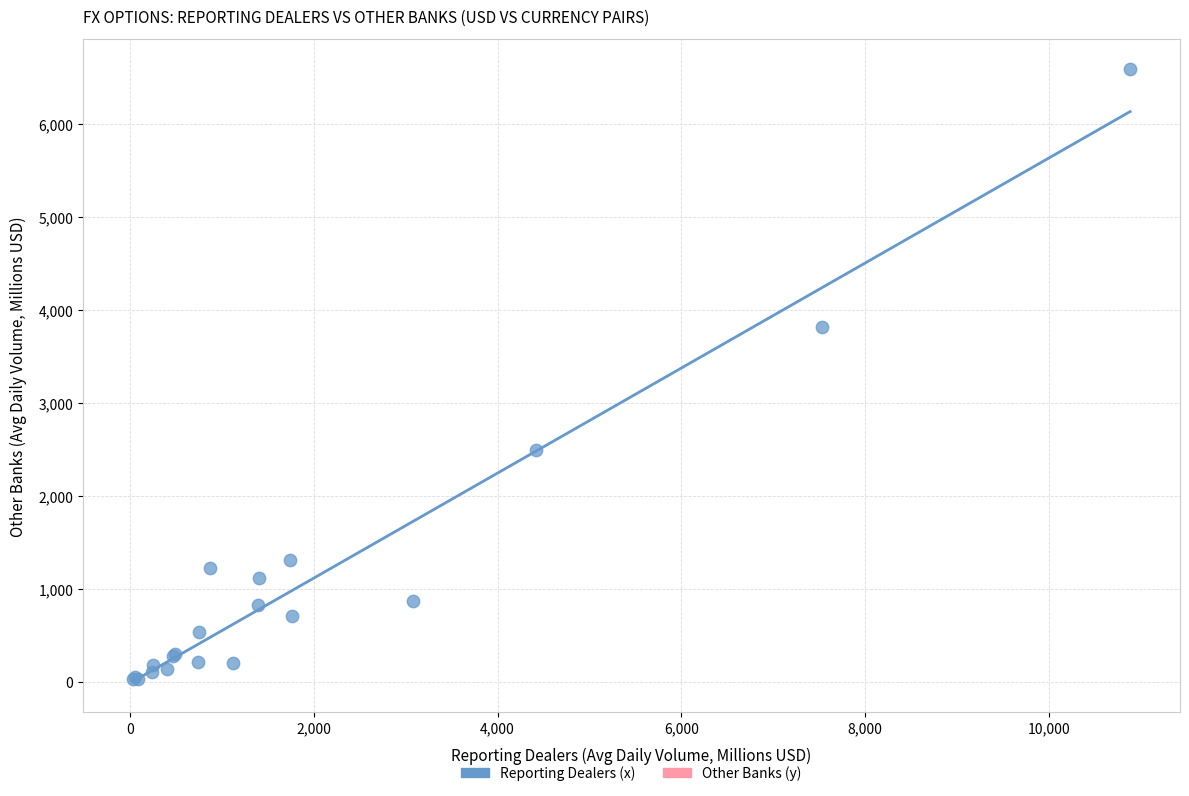

What Y value in the scatter plot is closest to 3306?

3817.9